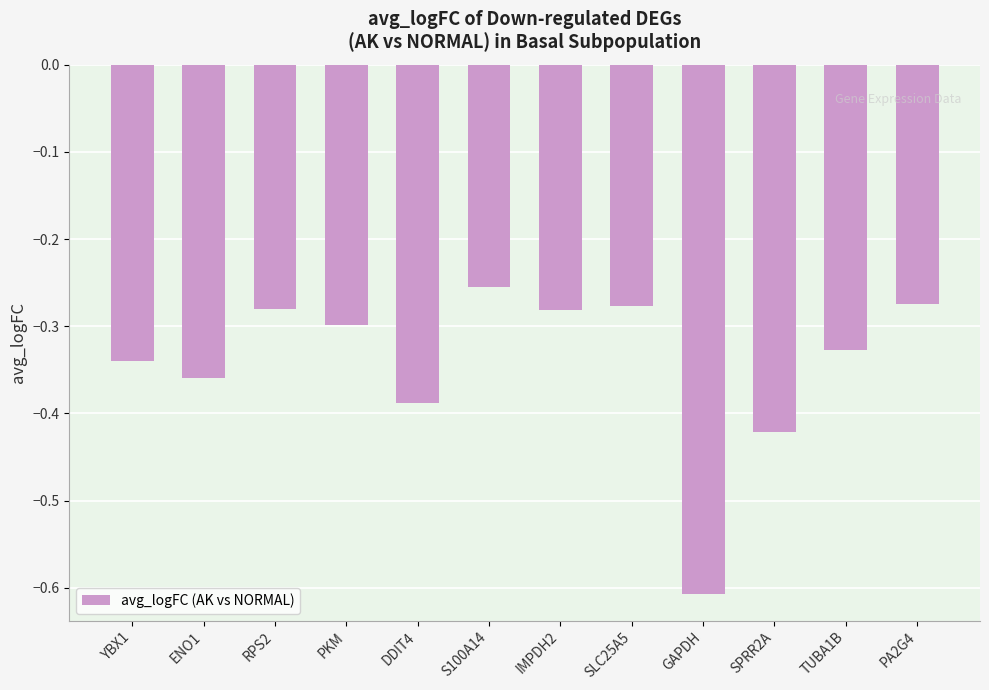

Which has a higher value, DDIT4 or S100A14?

S100A14